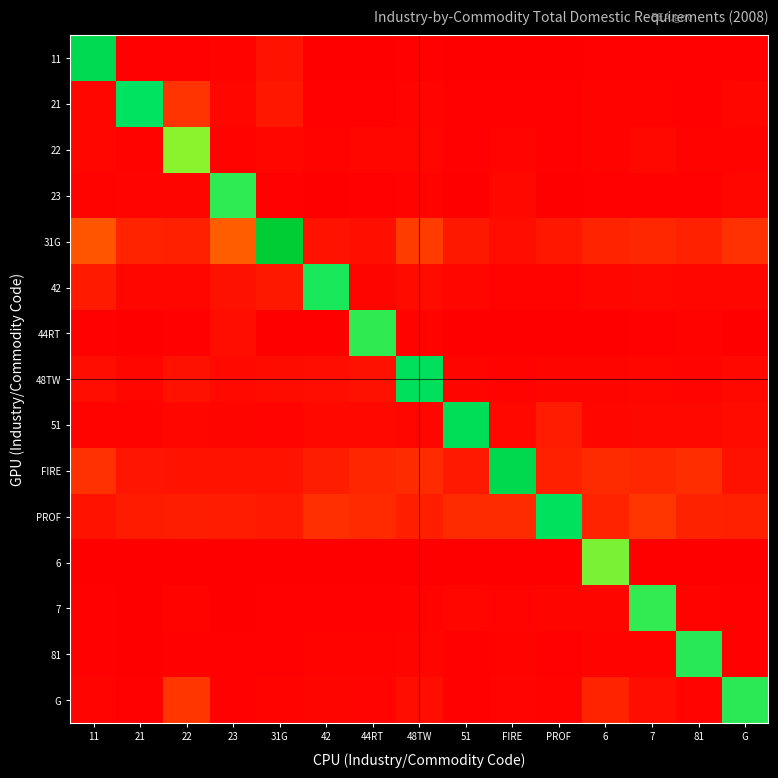

How many distinct data groups are displayed?

15